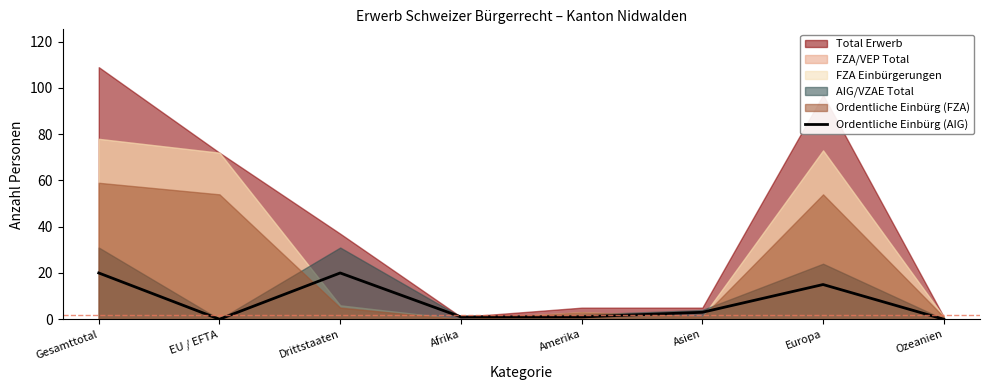

Reading left to right, extract all data points from this chart.

Gesamttotal=20	EU / EFTA=0	Drittstaaten=20	Afrika=1	Amerika=1	Asien=3	Europa=15	Ozeanien=0